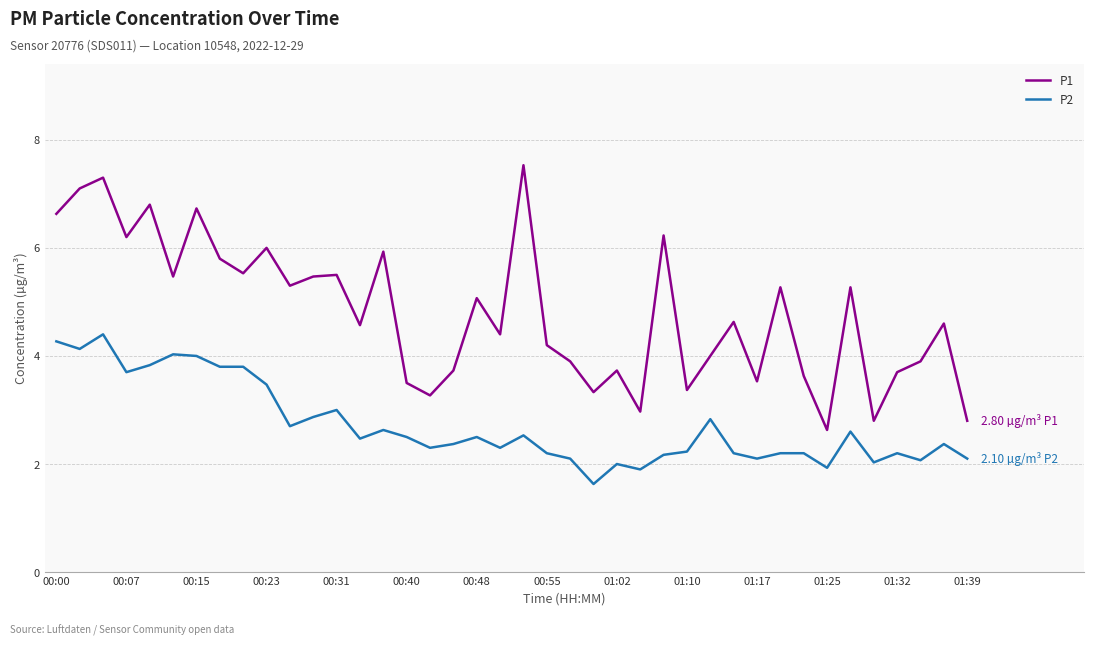

What is the lowest value of the P1 series?

2.6